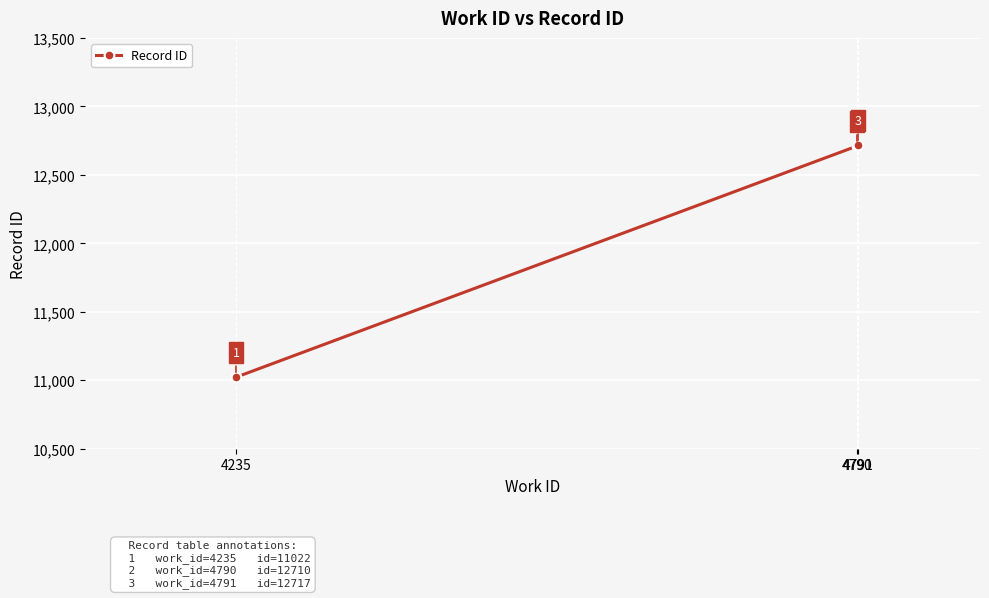

How many distinct data groups are displayed?

1